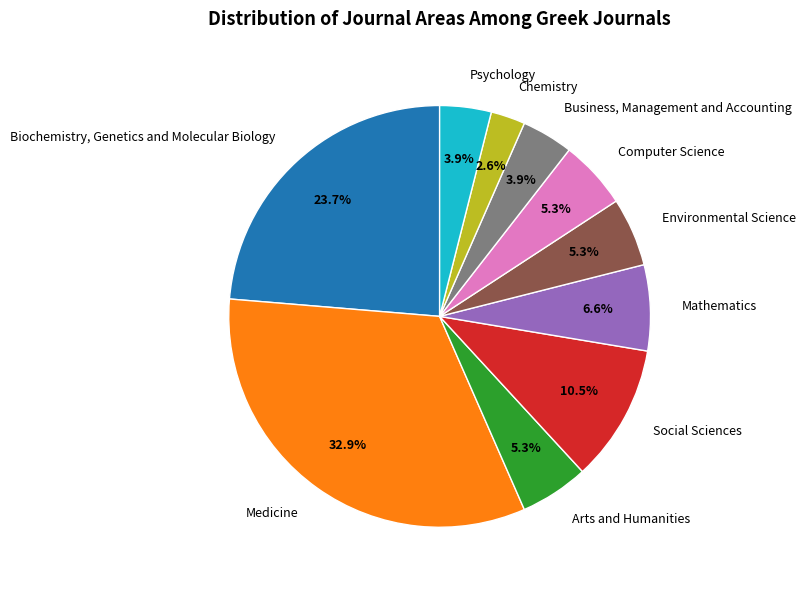

Combined, do Business, Management and Accounting and Chemistry account for over 50%?

No